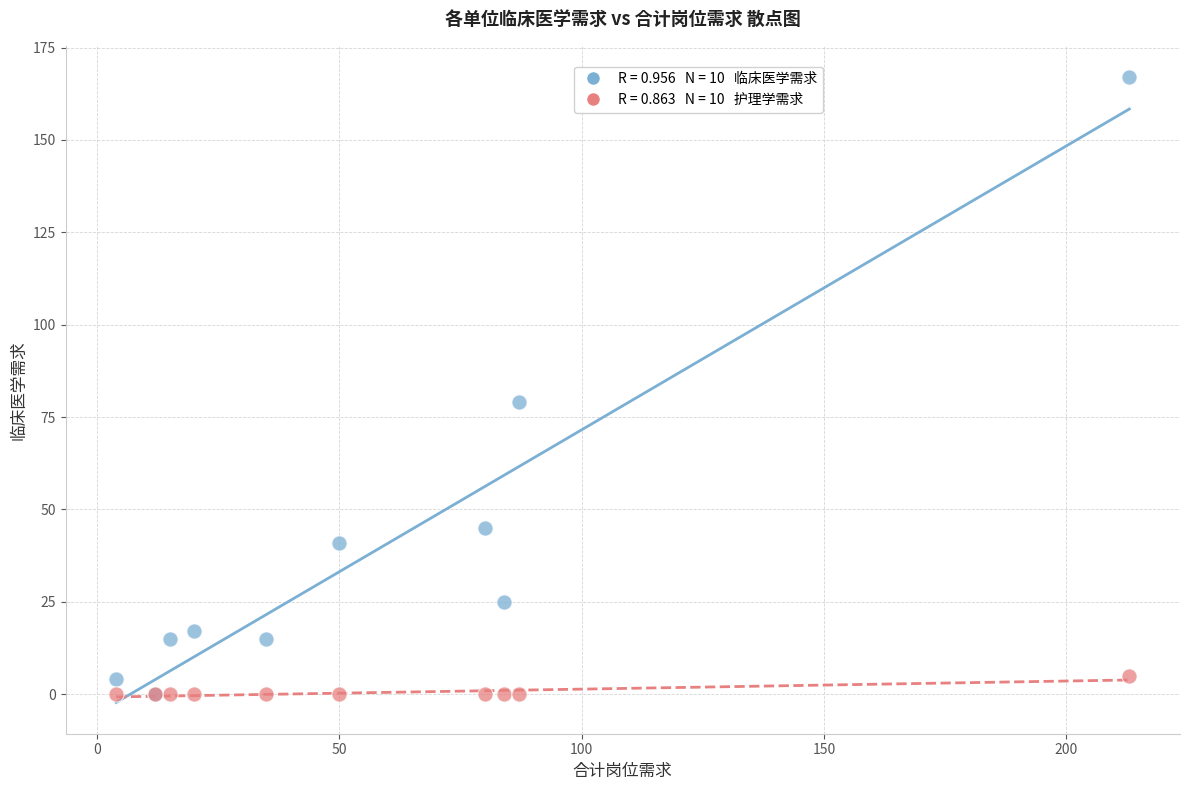

Across all series, what Y value is closest to 83?

79